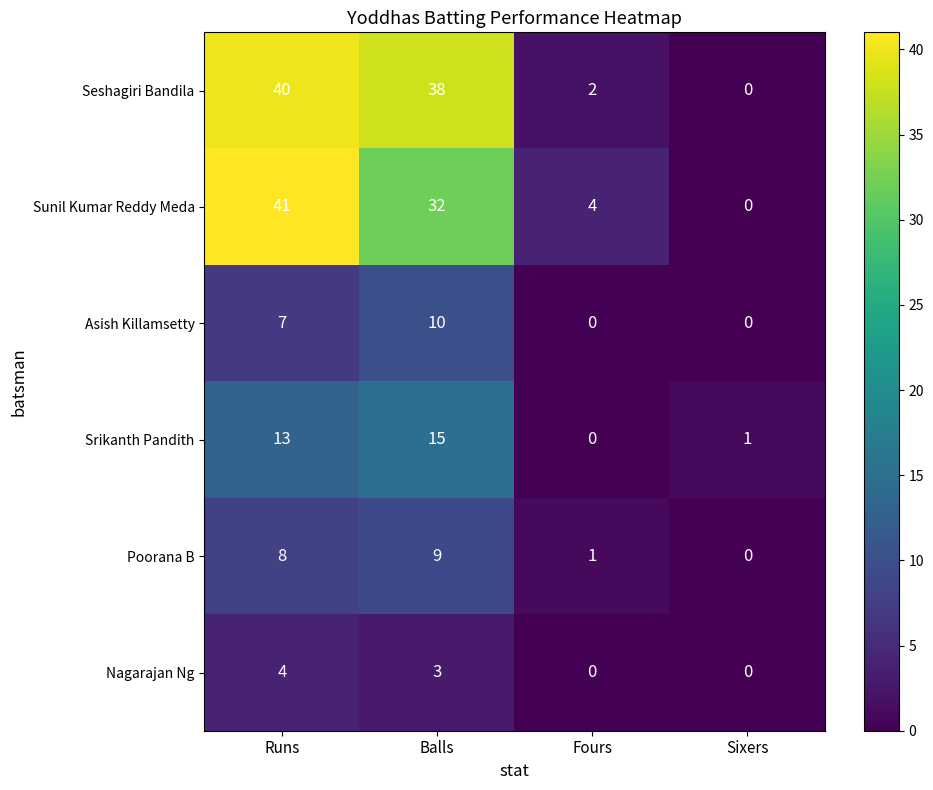

What is the difference between the highest and lowest values at Fours?

4